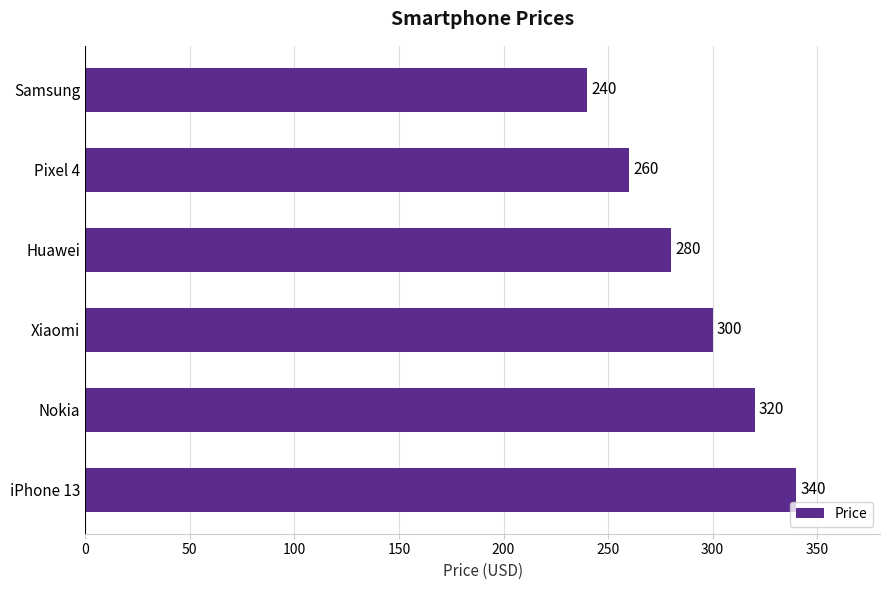

List the labels in order of value, largest first.

iPhone 13, Nokia, Xiaomi, Huawei, Pixel 4, Samsung